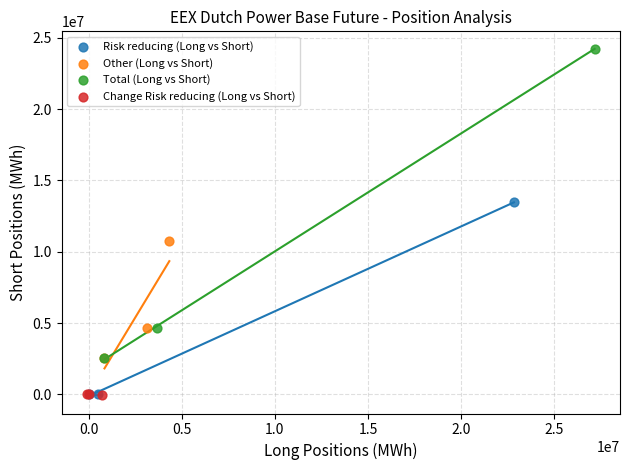

Which series has the largest Y range (max minus min)?

Total (Long vs Short)